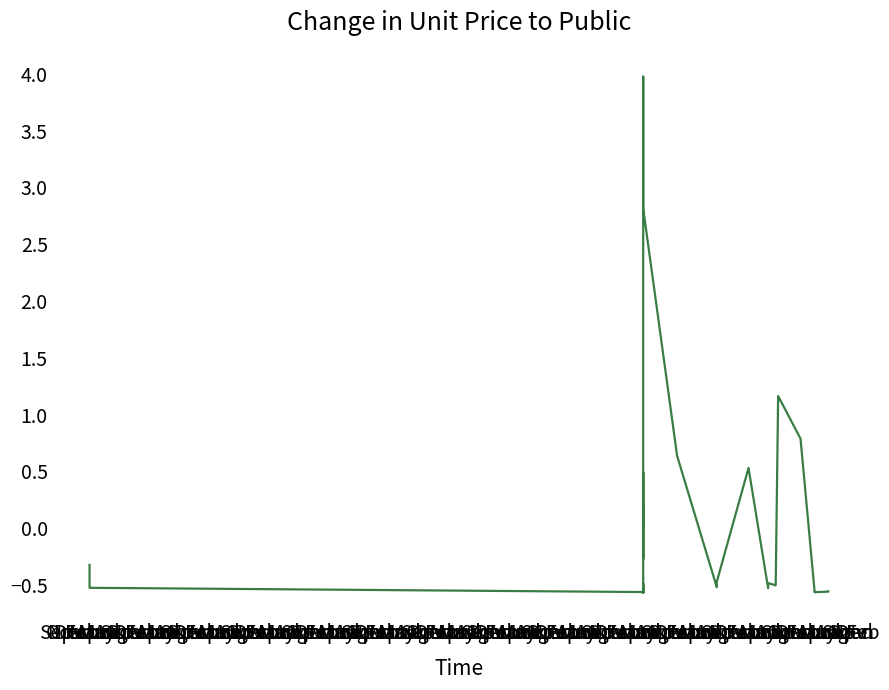

How many lines are shown in the chart?

1